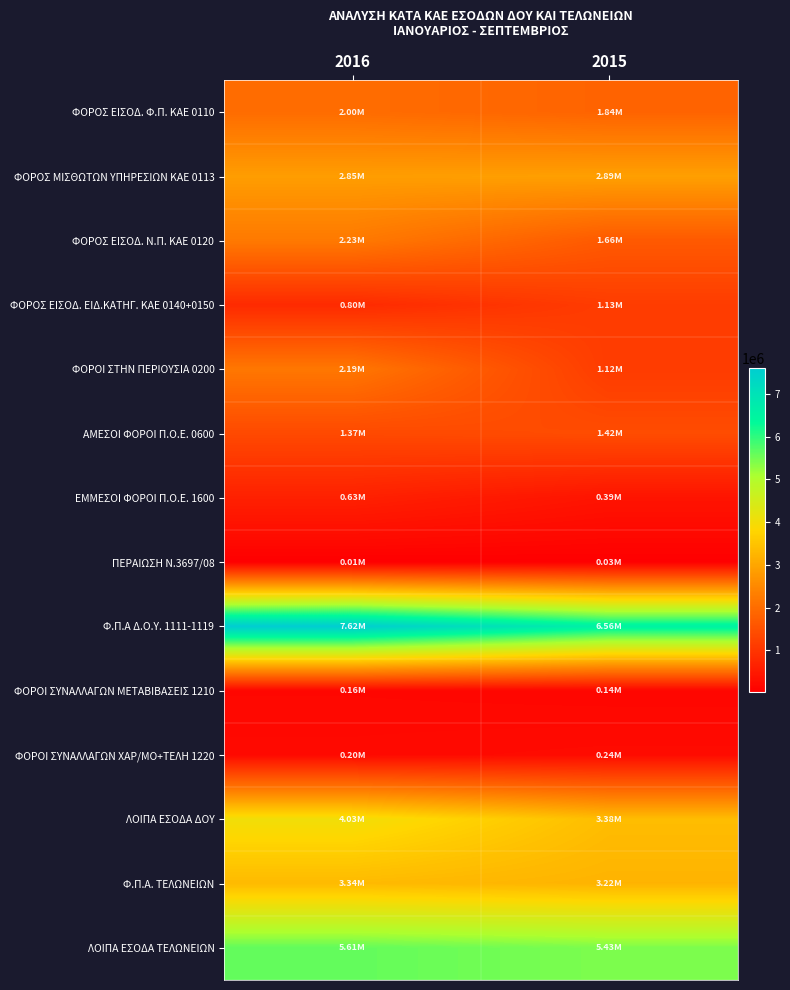

What is the total value across all series at 2016?

33031044